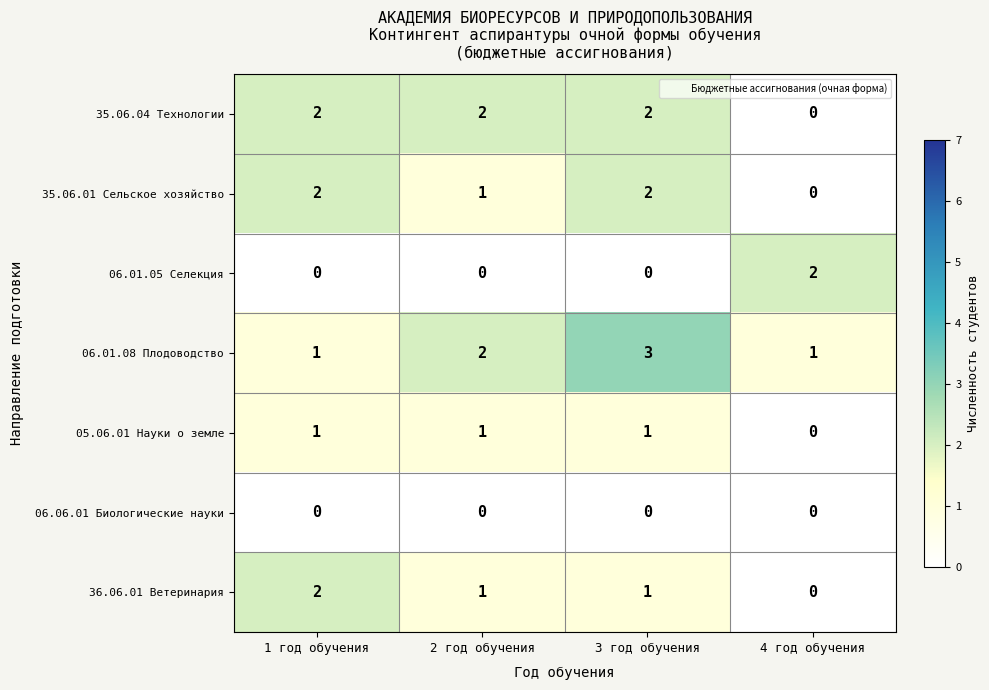

At which category is the sum across all series the highest?

3 год обучения